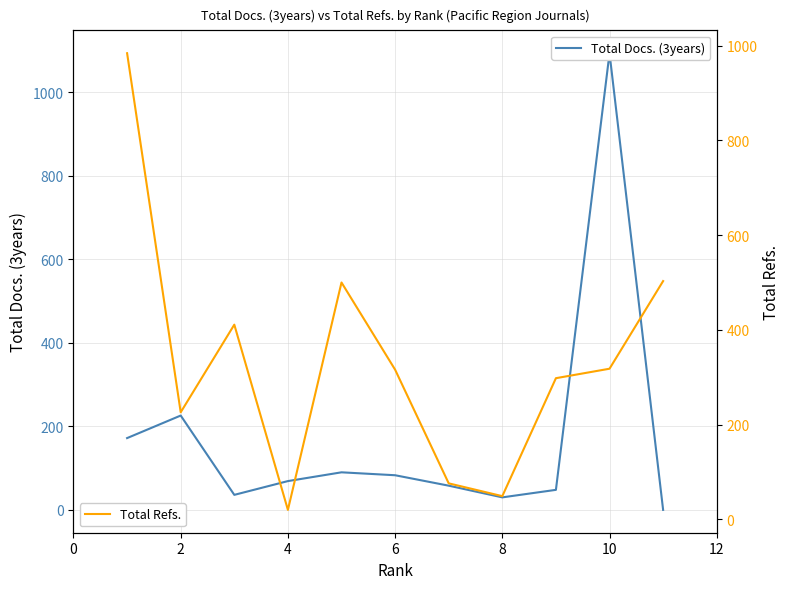

How many lines are shown in the chart?

2